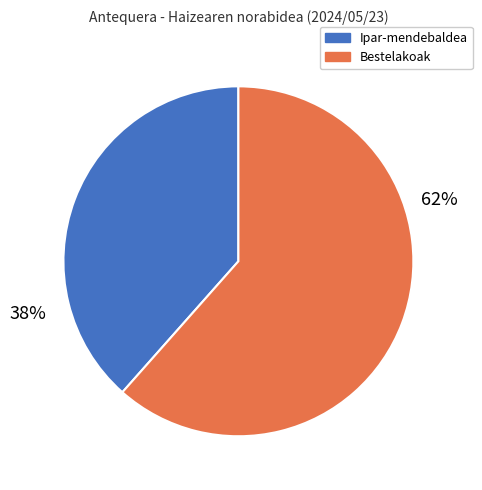

To the nearest percent, what is the average slice percentage?

50%